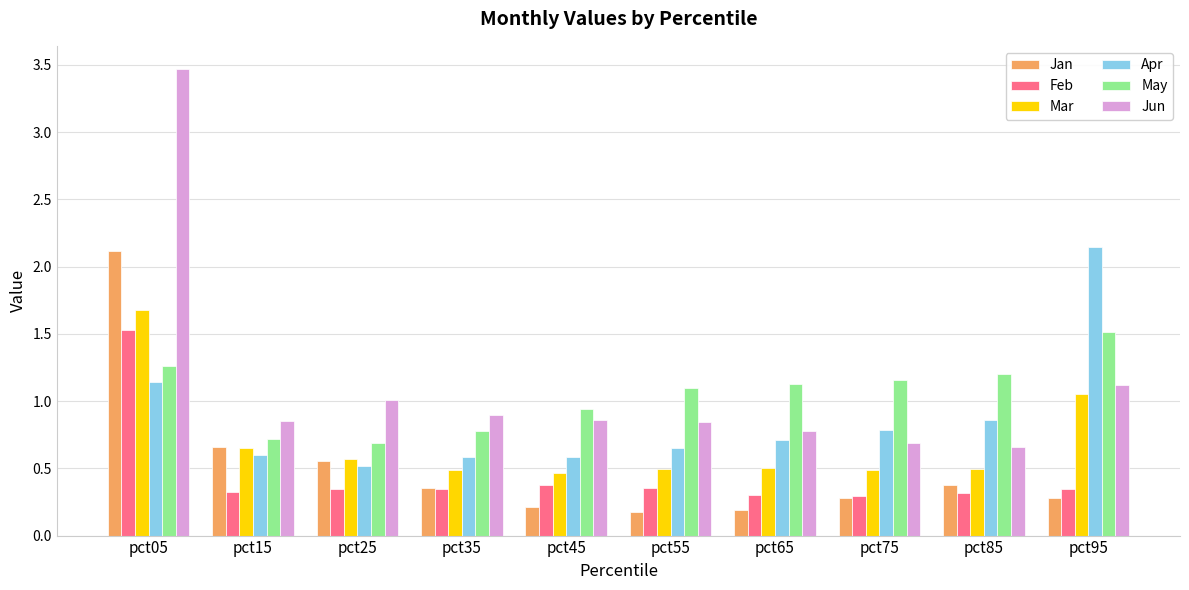

What is the maximum value shown in the chart?

3.5